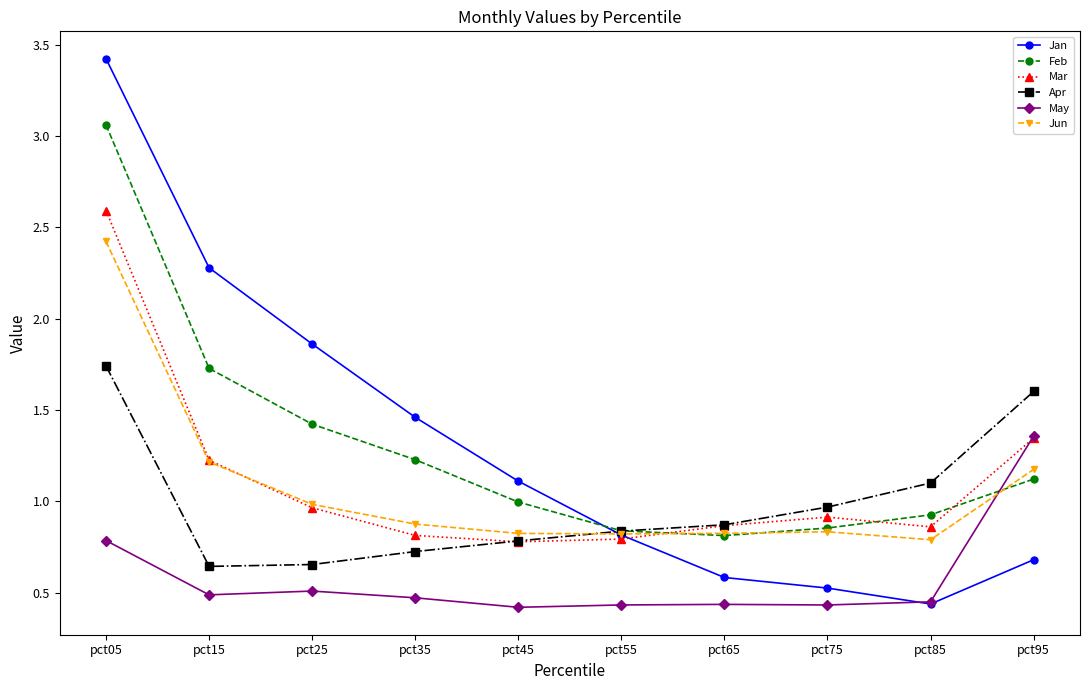

What is the difference between the second highest and second lowest values in the Jan series?

1.8